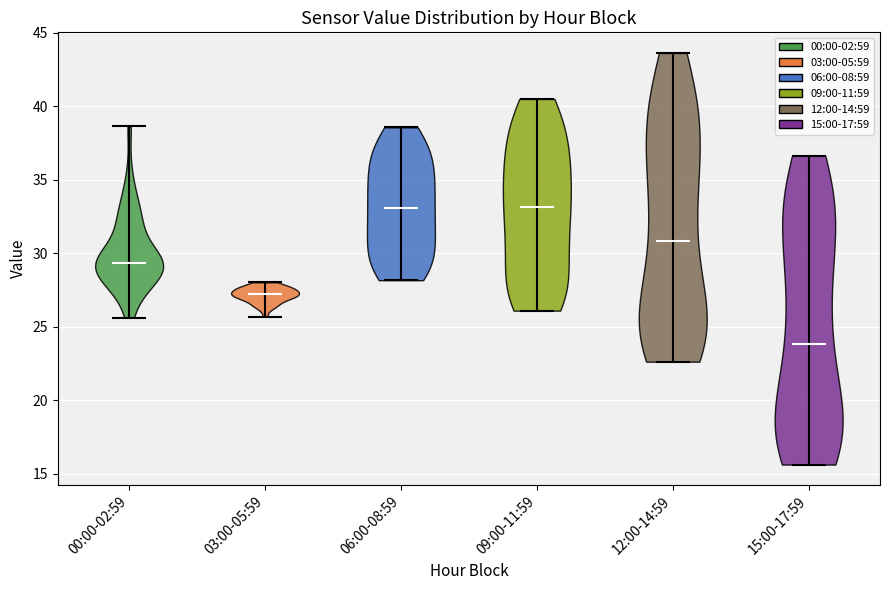

Reading left to right, read every violin against the y-axis: where its median line is, and the lowest and highest points it reaches. The values are not printed on the chart, so give them approximately, as read against the axis.

00:00-02:59: median line 29.5, lowest point 25.5, highest point 38.5
03:00-05:59: median line 27.0, lowest point 25.5, highest point 28.0
06:00-08:59: median line 33.0, lowest point 28.0, highest point 38.5
09:00-11:59: median line 33.0, lowest point 26.0, highest point 40.5
12:00-14:59: median line 31.0, lowest point 22.5, highest point 43.5
15:00-17:59: median line 24.0, lowest point 15.5, highest point 36.5